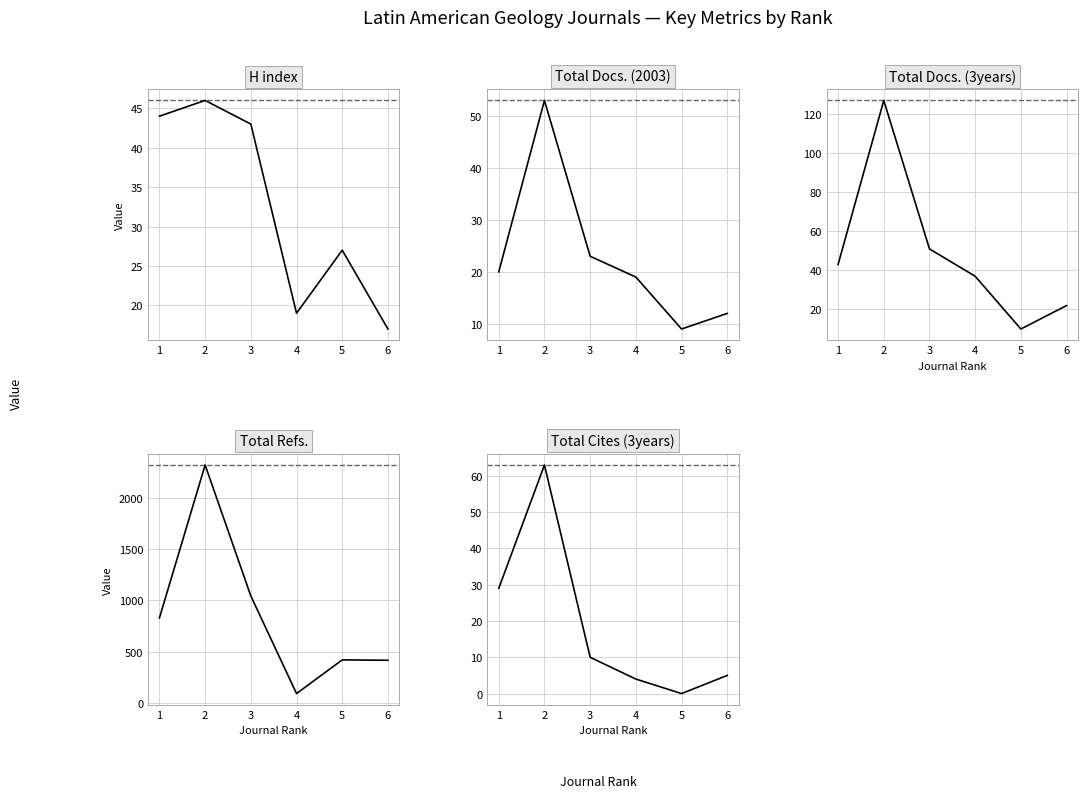

How many interior local valleys does the Total Cites (3years) series have?

1